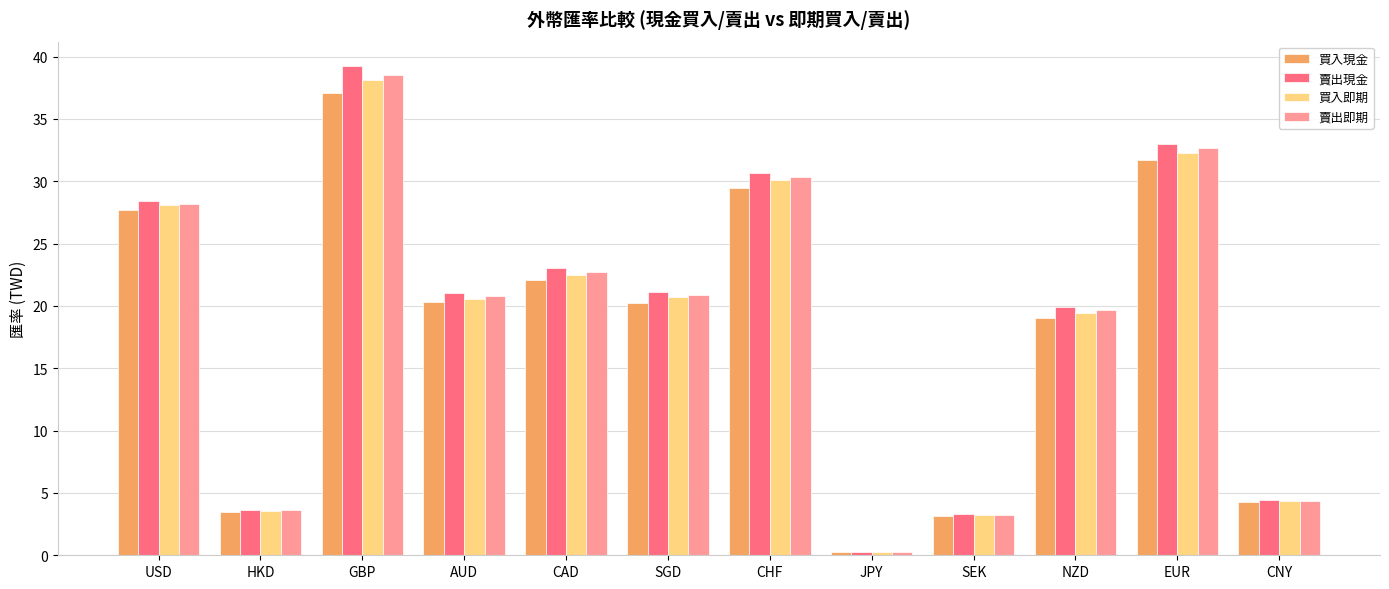

Which category has the lowest value in the 賣出即期 series?

JPY